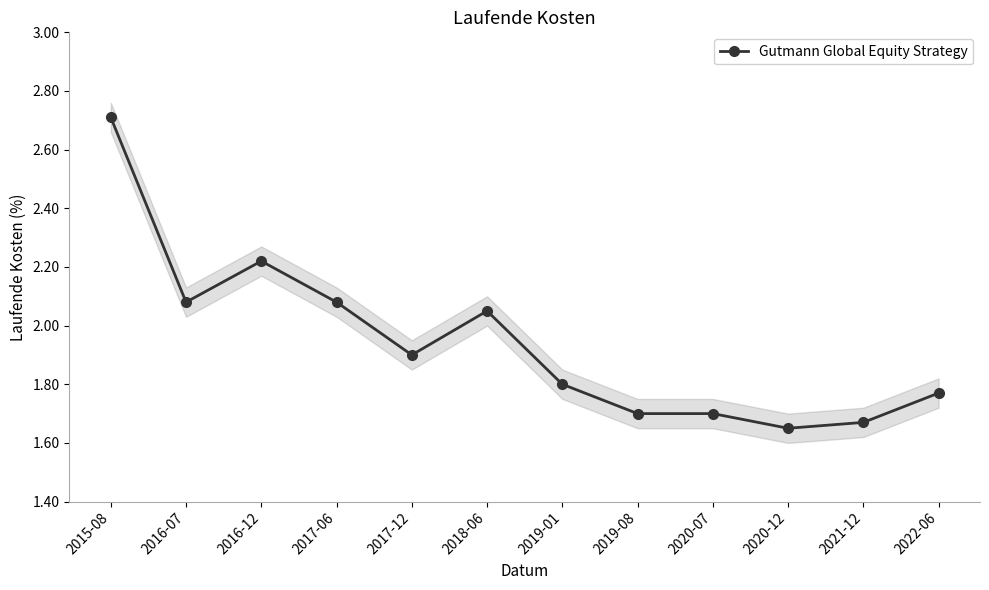

Where is the first local maximum?

2016-12